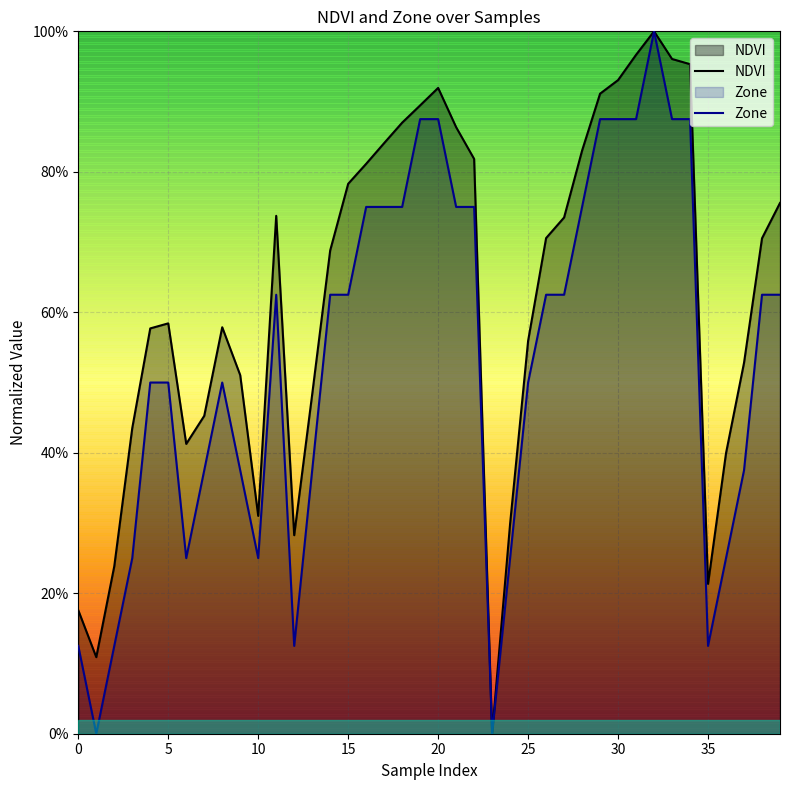

What is the sum of all Zone values?

21.2